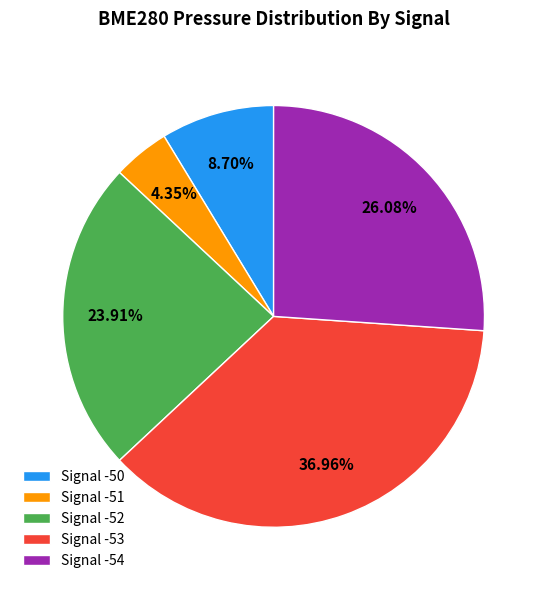

Approximately how many times larger is the value at Signal -53 compared to Signal -52?

1.5